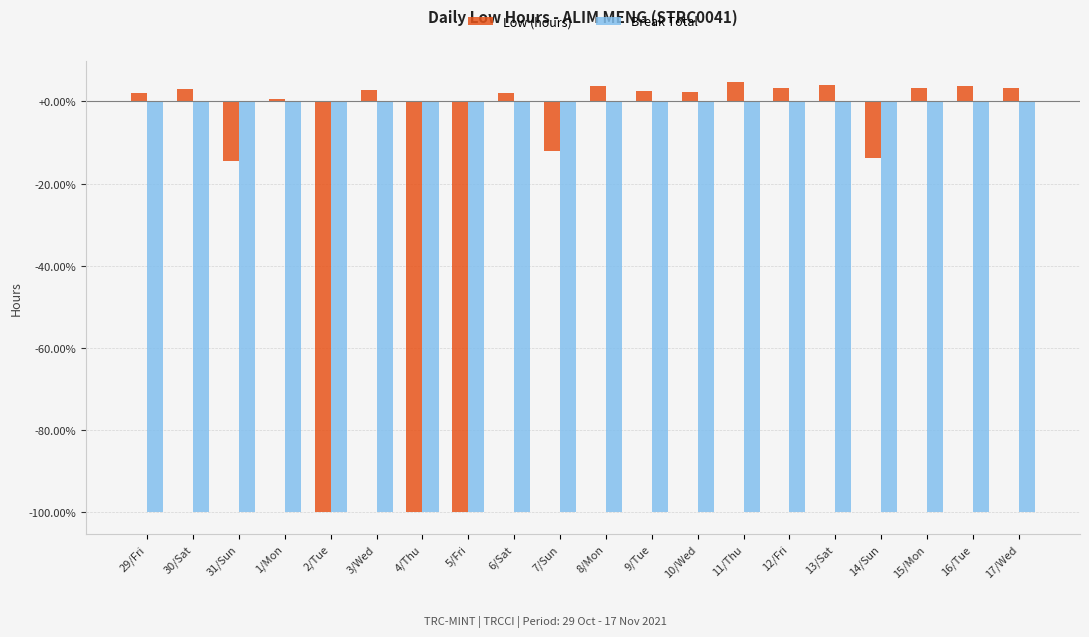

Rank the series by their maximum value, from highest to lowest.

Low (hours), Break Total